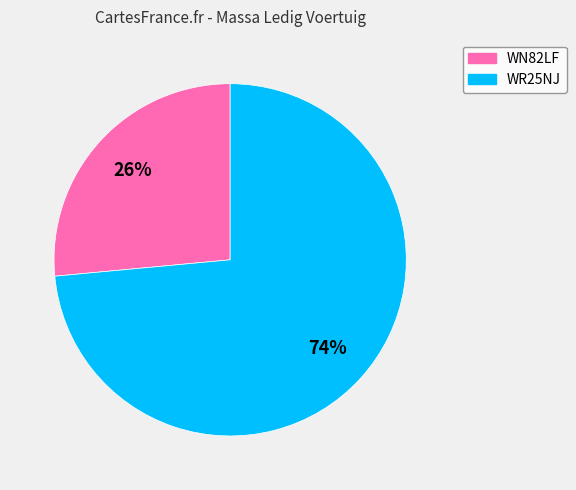

Is there a majority slice in this chart?

Yes